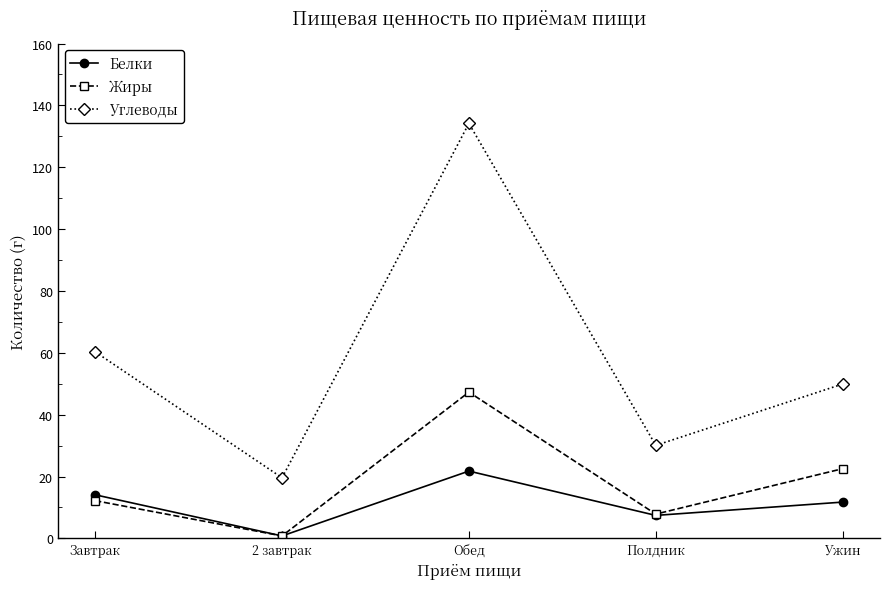

True or false: Жиры and Углеводы intersect in this chart.

False